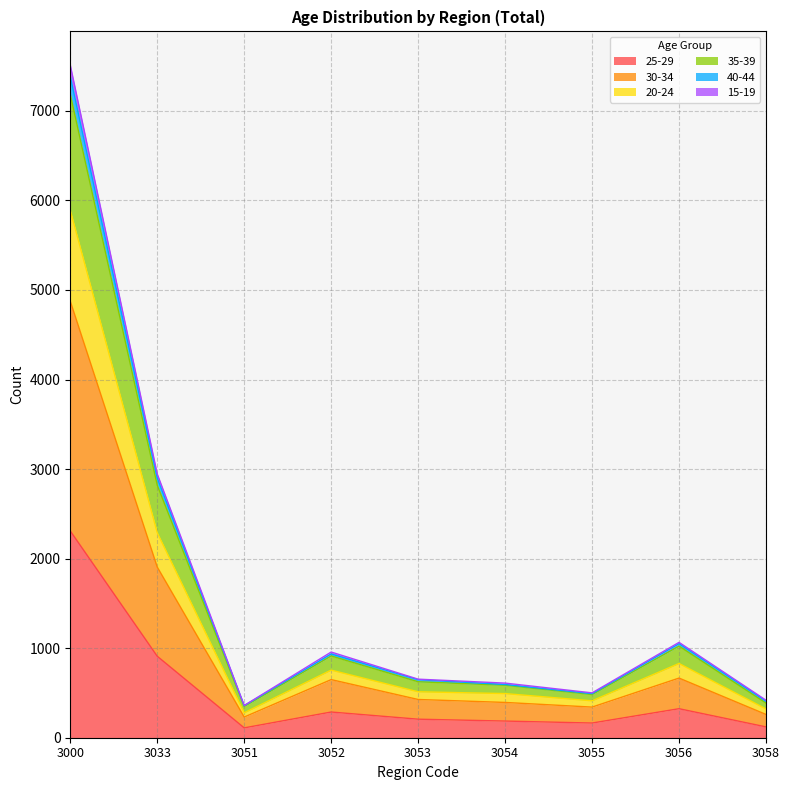

How many lines are shown in the chart?

6